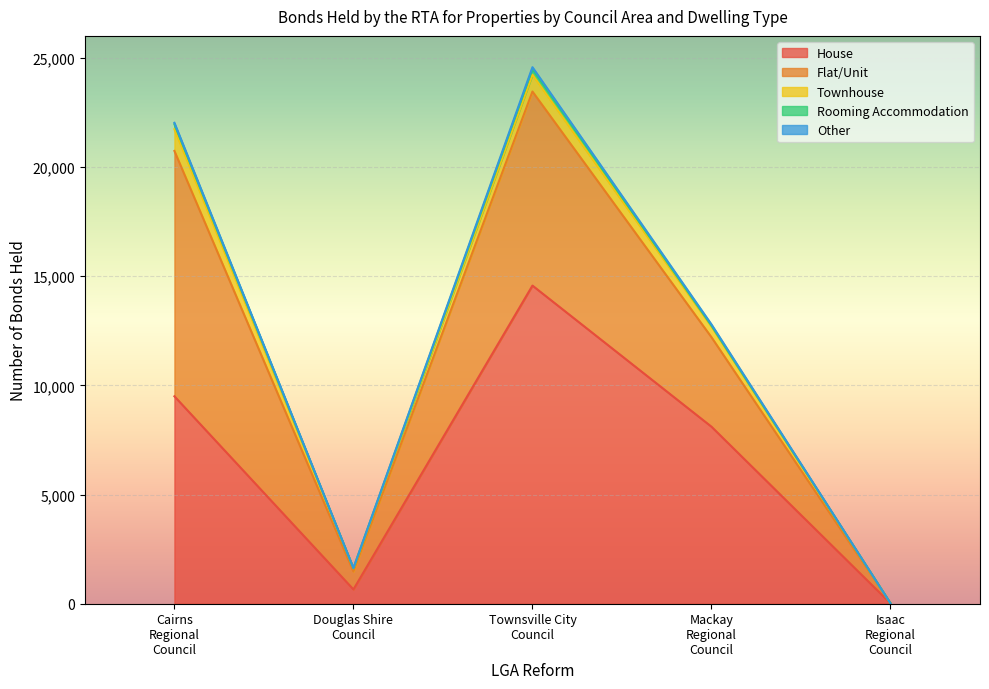

How many data points in Rooming Accommodation are above 42?

2